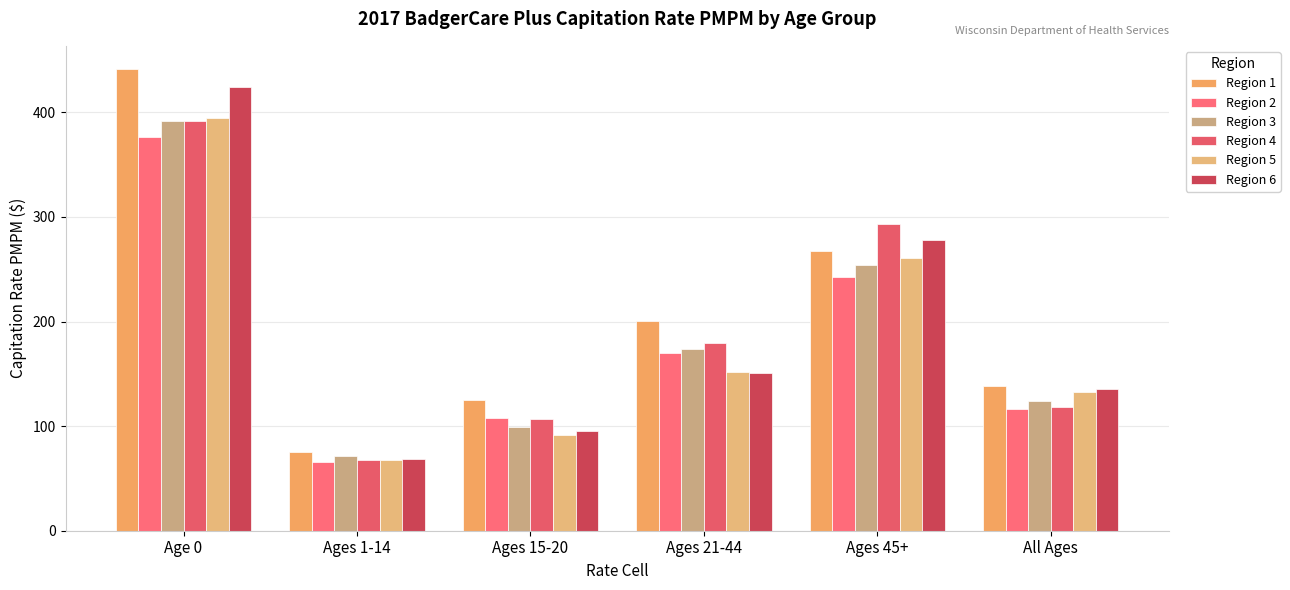

How many bars are there in total?

36